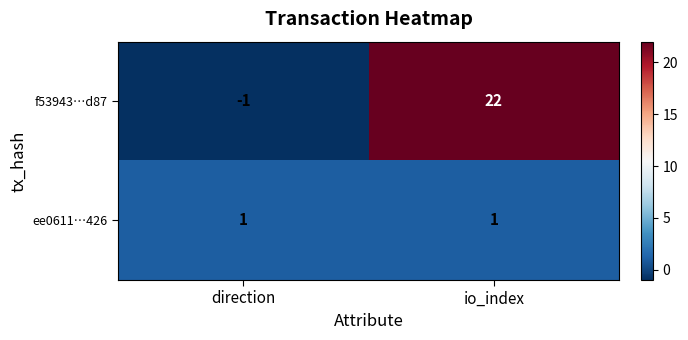

What is the sum of the f53943…d87 values at io_index and direction?

21